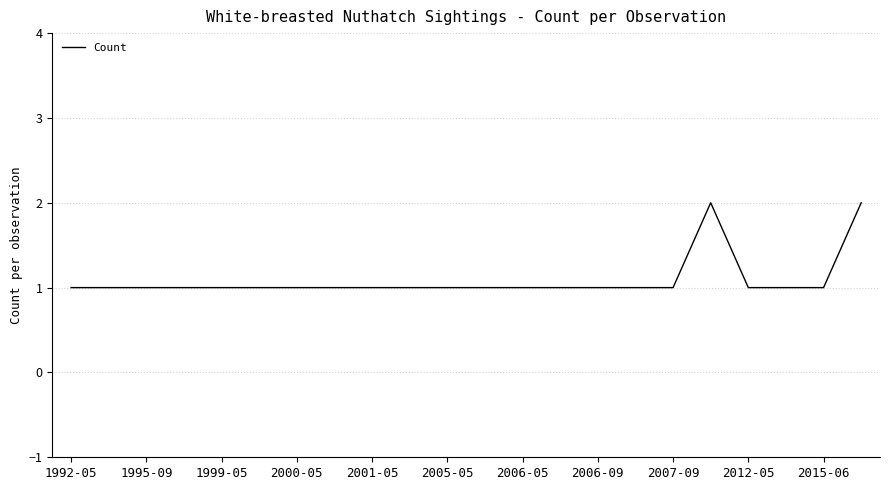

Is it true that the value at 2001-05 is 1?

True